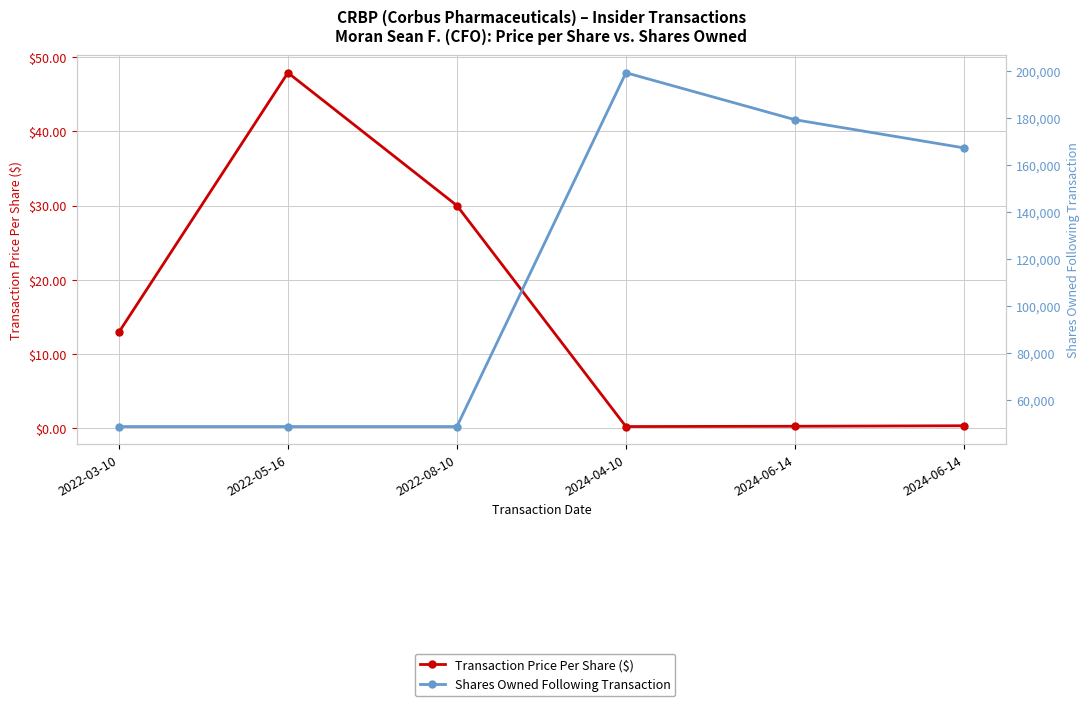

True or false: Shares Owned Following Transaction and Transaction Price Per Share ($) intersect in this chart.

False